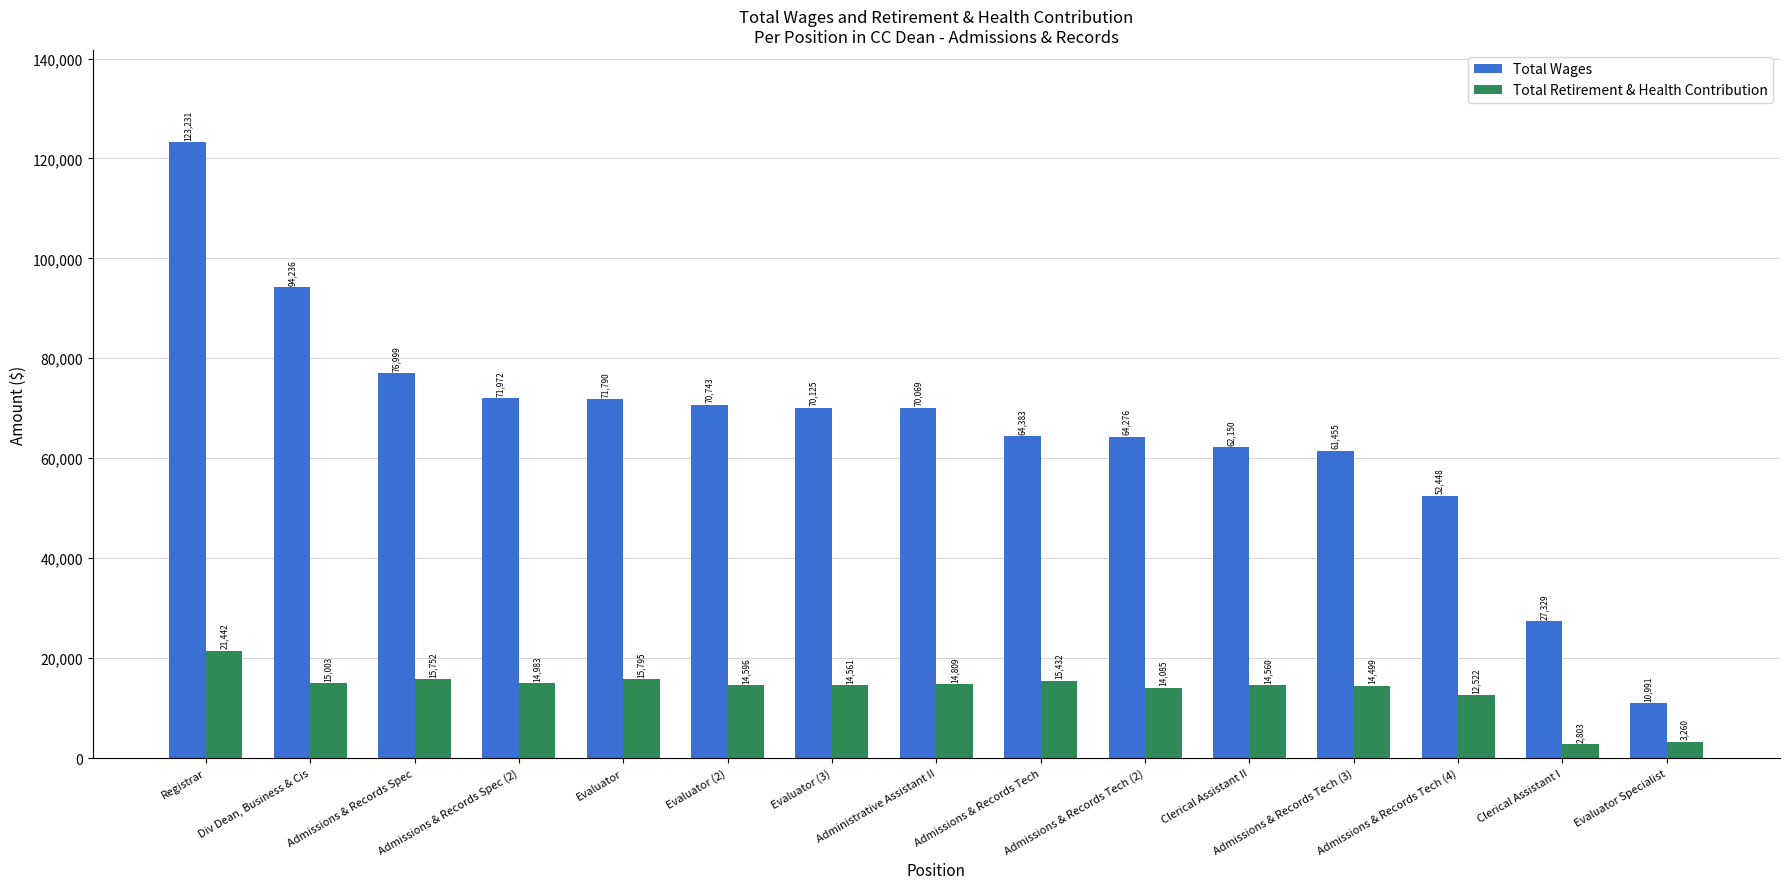

What is the maximum value for Total Wages?

123231